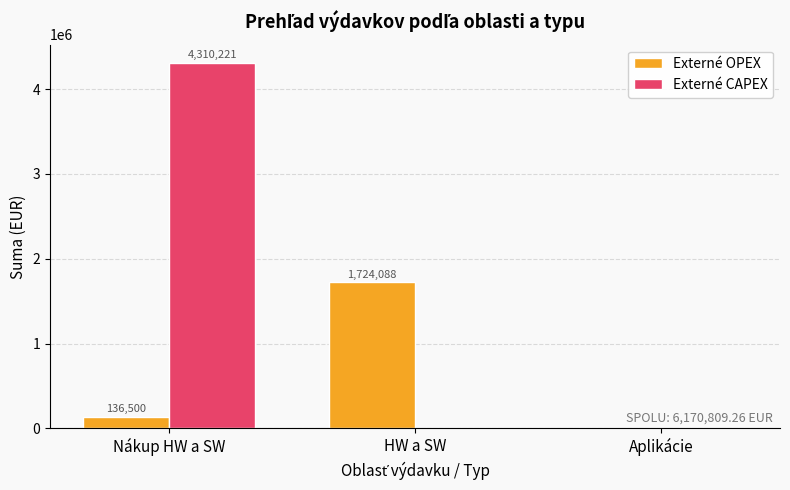

At which category does the chart reach its peak across all series?

Nákup HW a SW